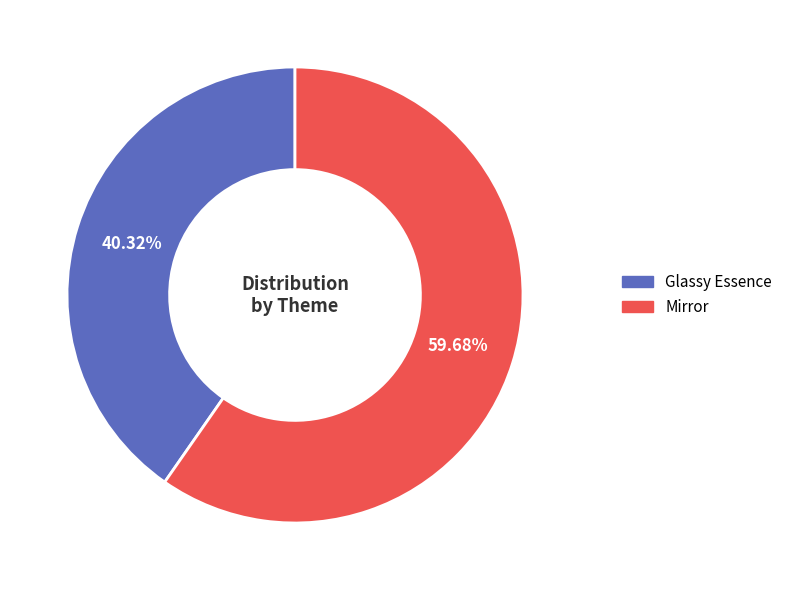

What is the smallest slice in the pie chart?

Glassy Essence